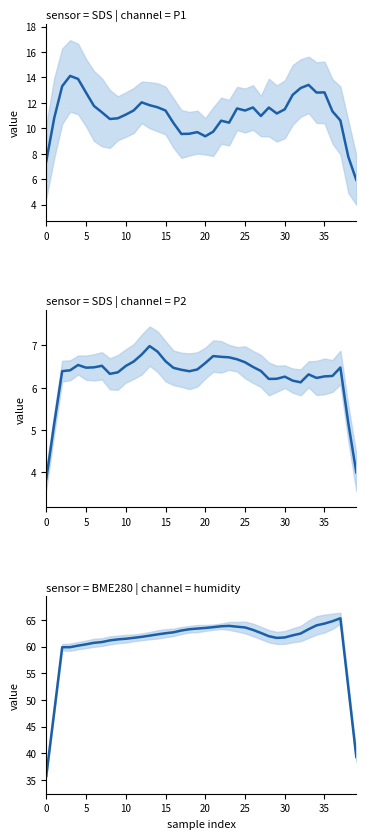

Is it true that SDS_P1 equals 2.5 at 13?

False